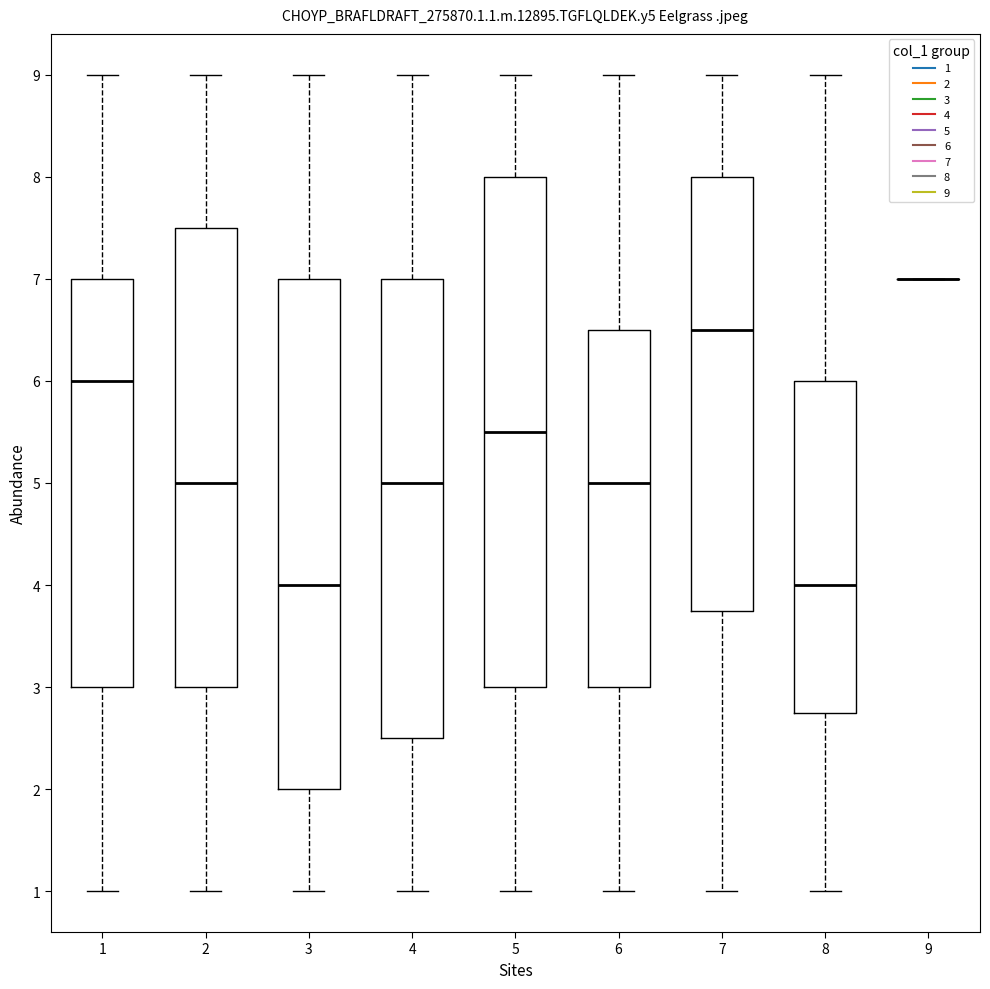

Reading left to right, read every box against the y-axis: the position of its median line, the range the box covers, and the ends of its whiskers. The values are not printed on the chart, so give them approximately, as read against the axis.

1: median 6.0, box 3.0 to 7.0, whiskers 1.0 to 9.0
2: median 5.0, box 3.0 to 7.5, whiskers 1.0 to 9.0
3: median 4.0, box 2.0 to 7.0, whiskers 1.0 to 9.0
4: median 5.0, box 2.5 to 7.0, whiskers 1.0 to 9.0
5: median 5.5, box 3.0 to 8.0, whiskers 1.0 to 9.0
6: median 5.0, box 3.0 to 6.5, whiskers 1.0 to 9.0
7: median 6.5, box 3.8 to 8.0, whiskers 1.0 to 9.0
8: median 4.0, box 2.8 to 6.0, whiskers 1.0 to 9.0
9: box collapsed to a line at 7.0, whiskers 7.0 to 7.0